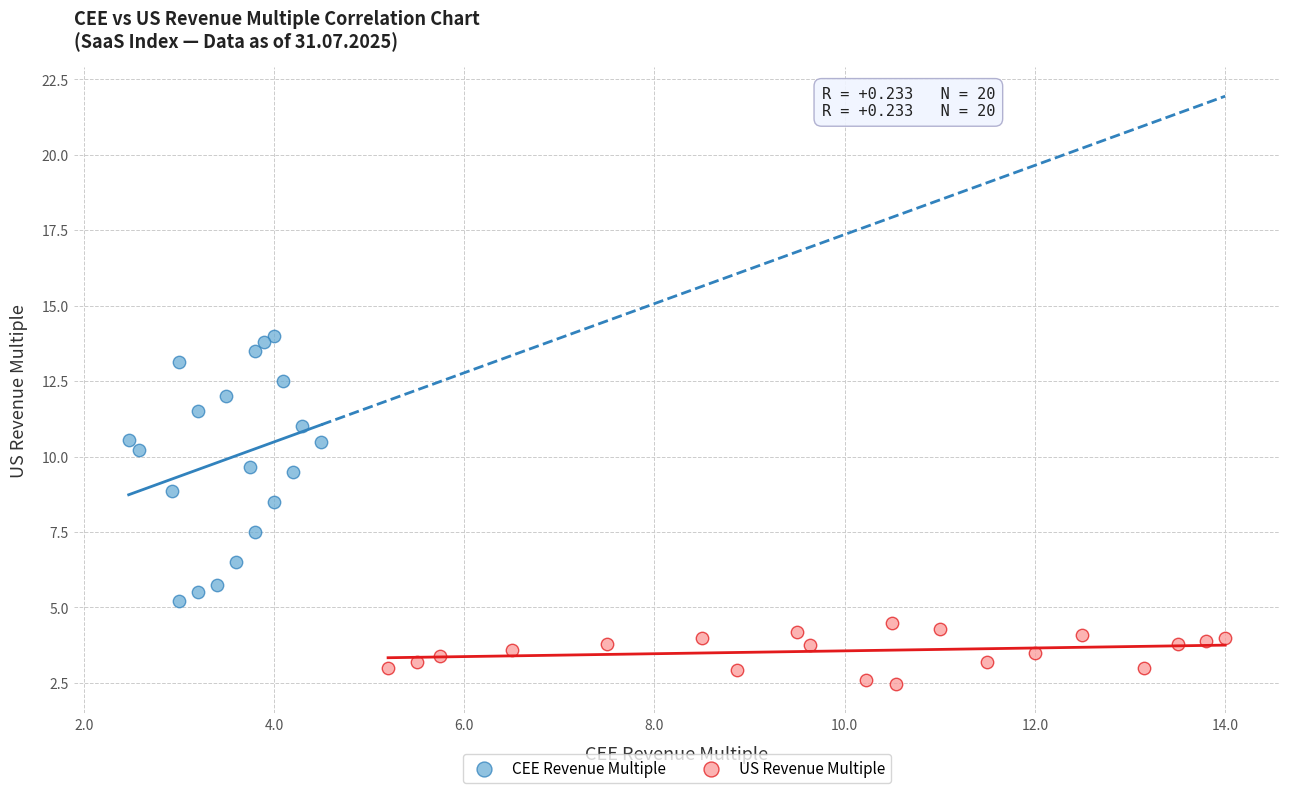

Which series has the largest Y range (max minus min)?

CEE Revenue Multiple